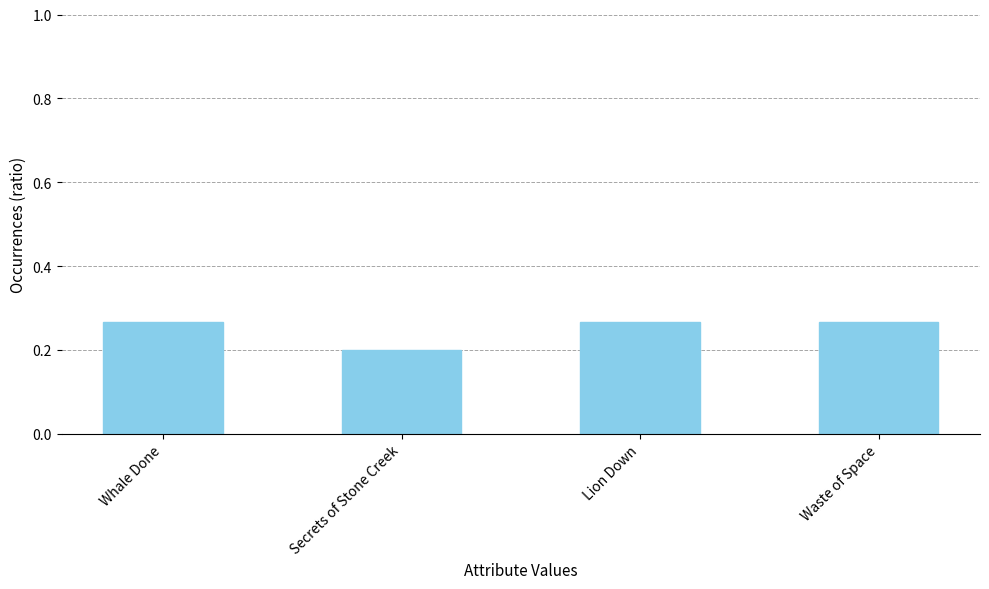

What is the sum of the values at Lion Down and Waste of Space?

0.5